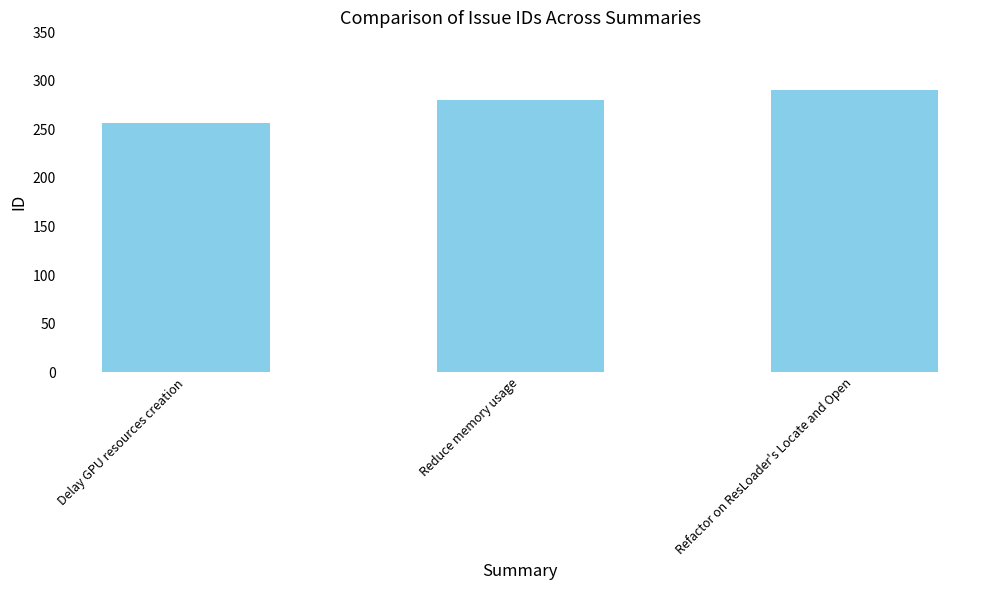

What position from the left is Delay GPU resources creation?

1